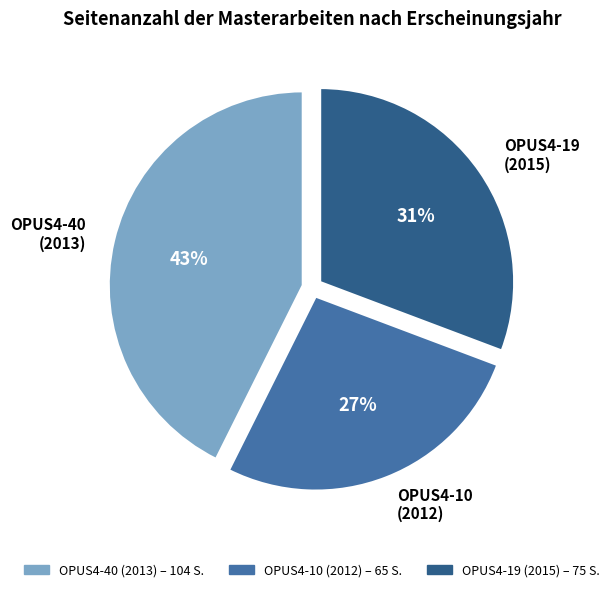

Which has a higher value, OPUS4-40 (2013) or OPUS4-10 (2012)?

OPUS4-40 (2013)